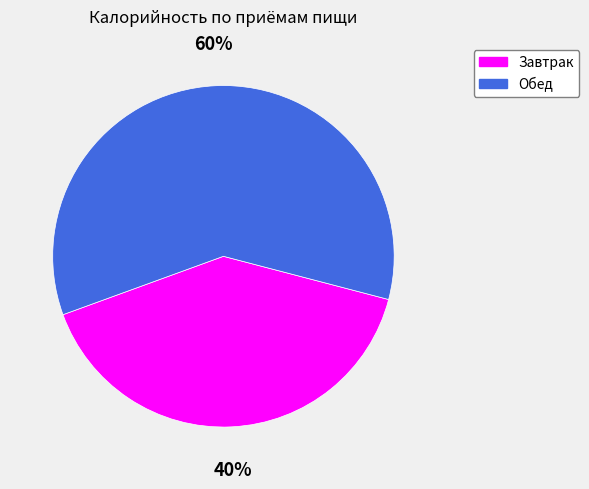

What is the majority slice?

Обед